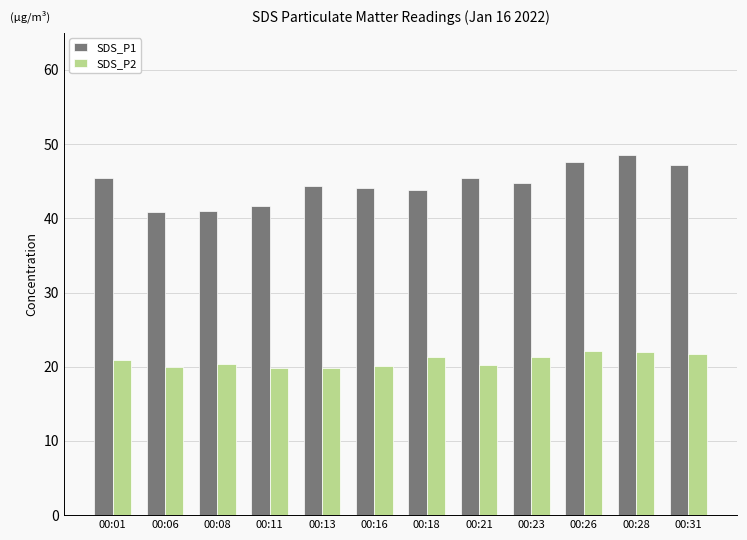

How many categories are shown in the chart?

12